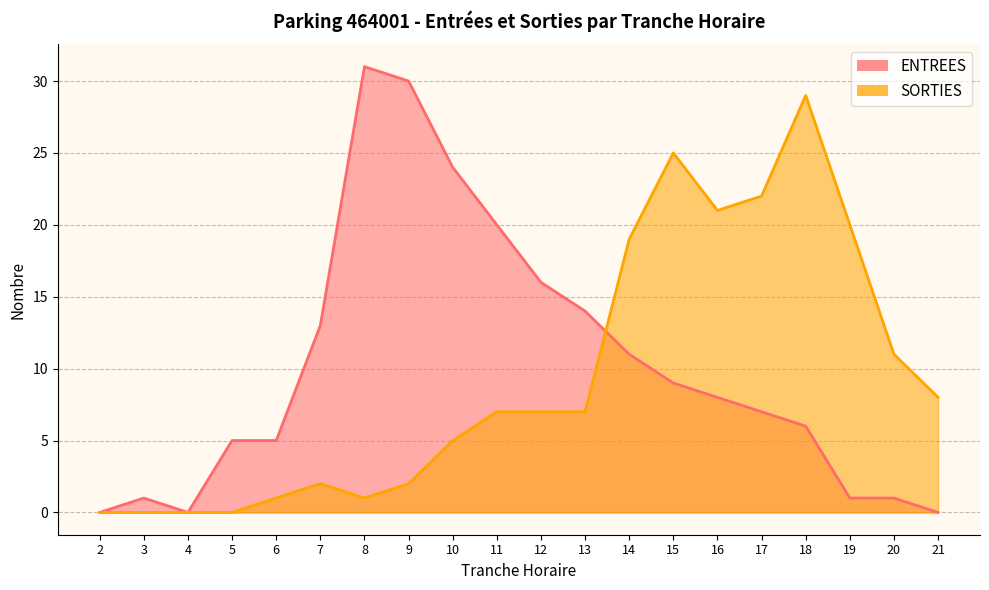

At which label does SORTIES reach its minimum?

2